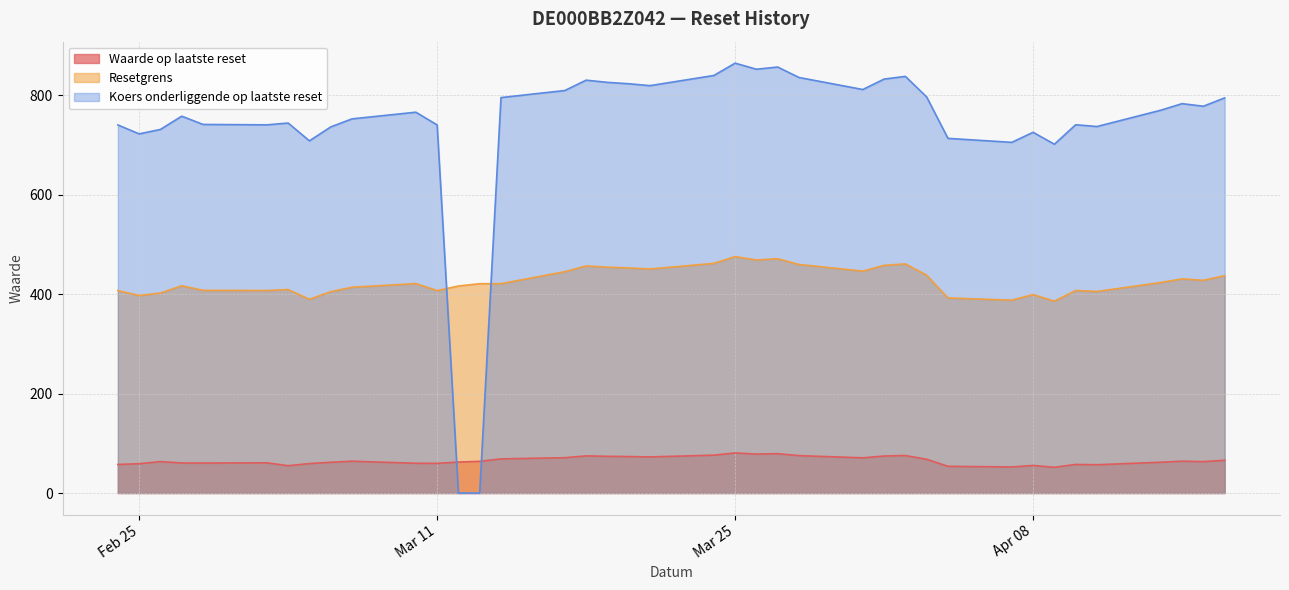

Which series ends up on top after the final intersection of Resetgrens and Koers onderliggende op laatste reset?

Koers onderliggende op laatste reset